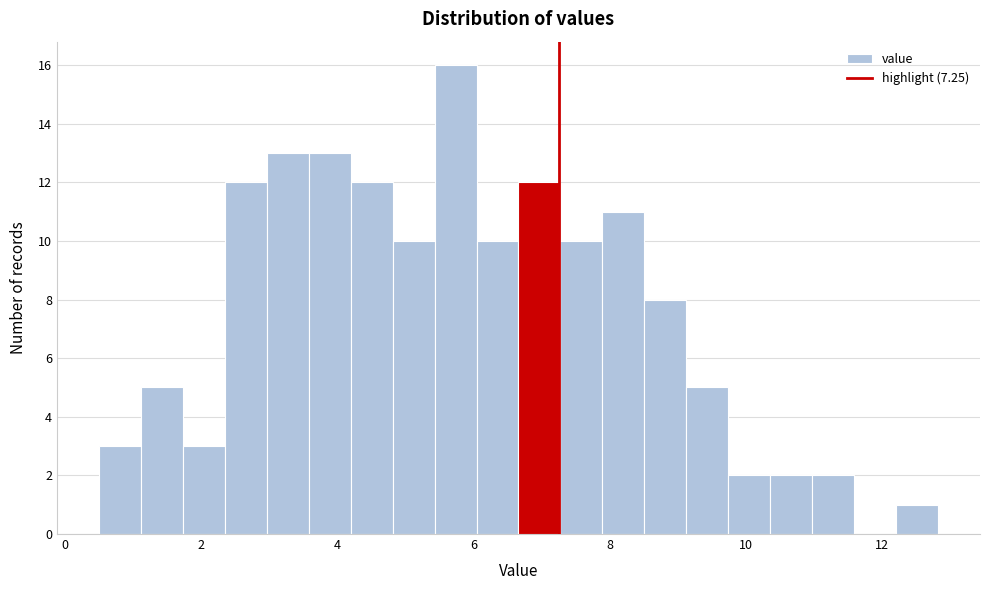

Around what value on the x-axis is the tallest bar? Give the approximate position of its centre, as read against the axis.

5.8